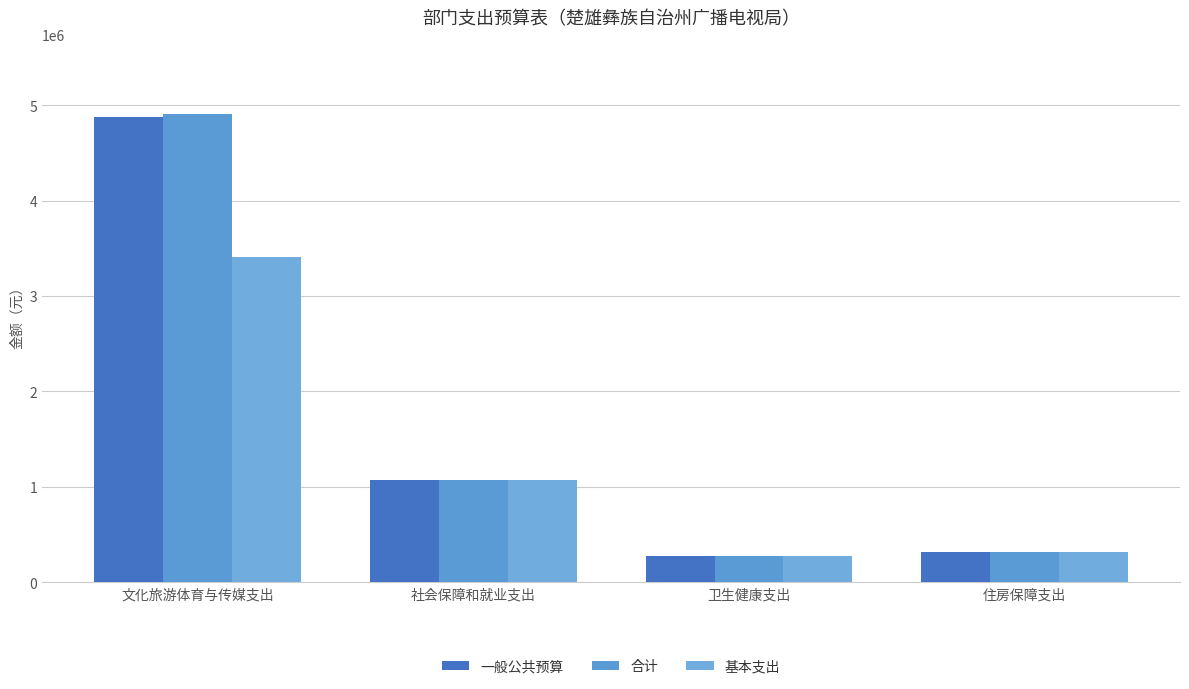

At how many categories does at least one series exceed 4458805?

1